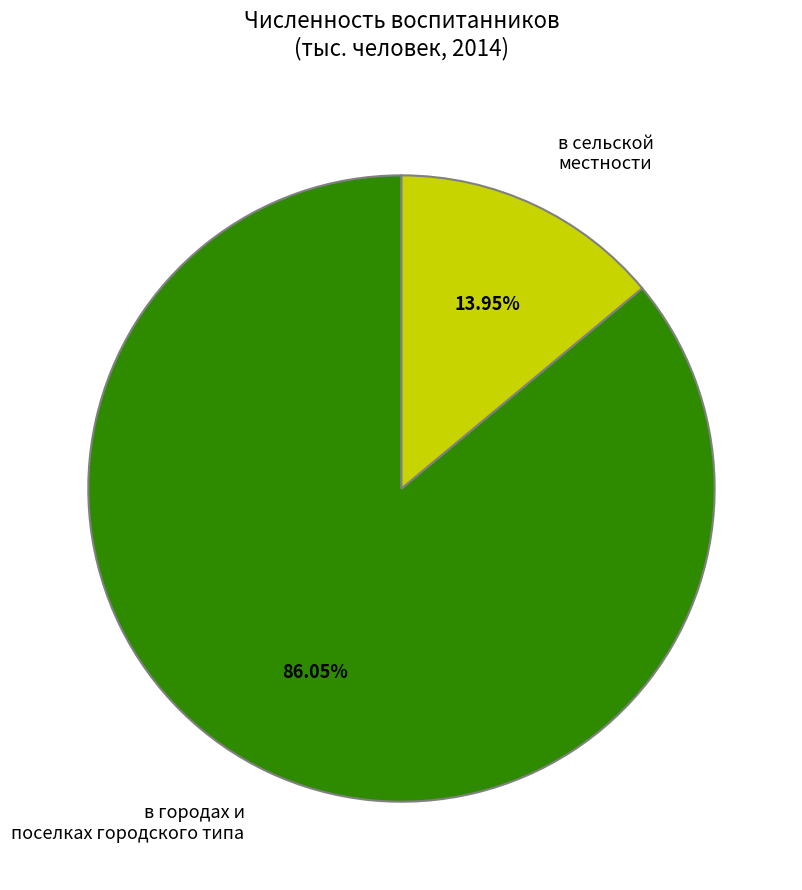

Does any single category account for the majority?

Yes